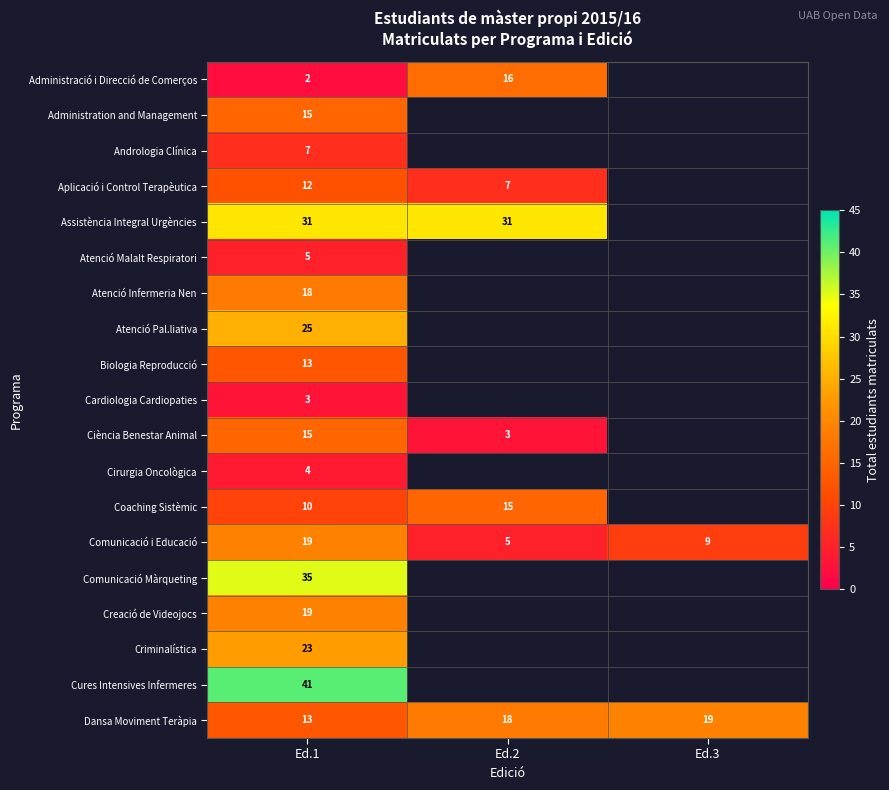

The value of Coaching Sistèmic at Ed.1 is 10. True or false?

True